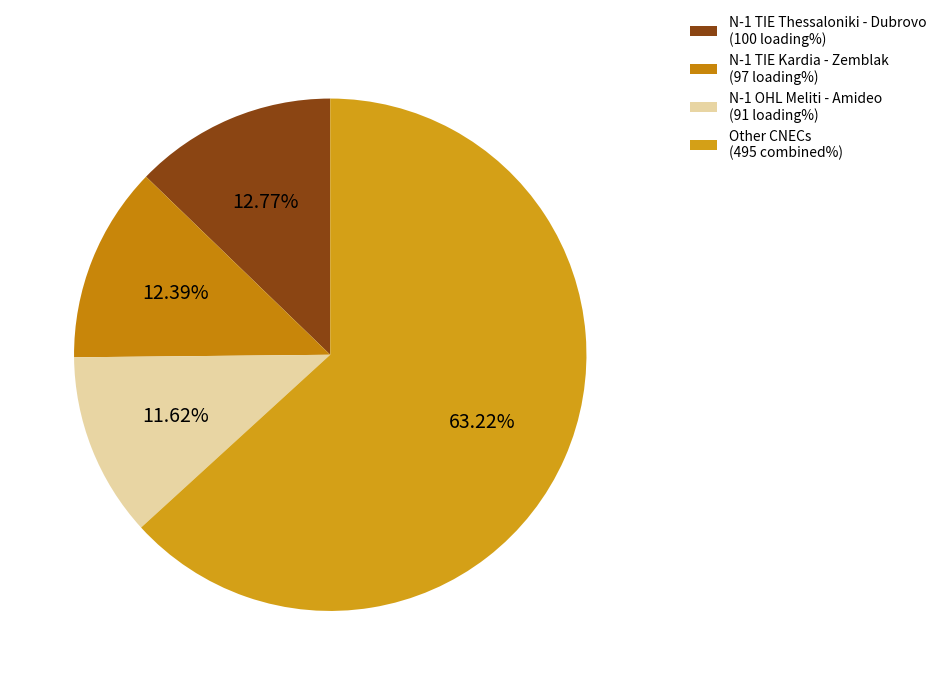

To the nearest percent, what is the average slice percentage?

25%